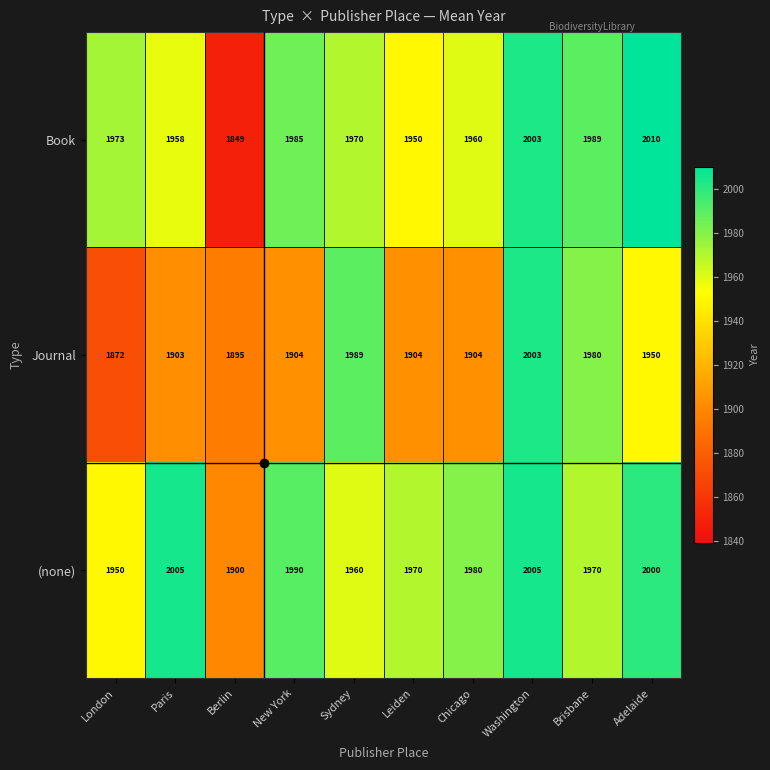

Which series has the largest total across all categories?

(none)